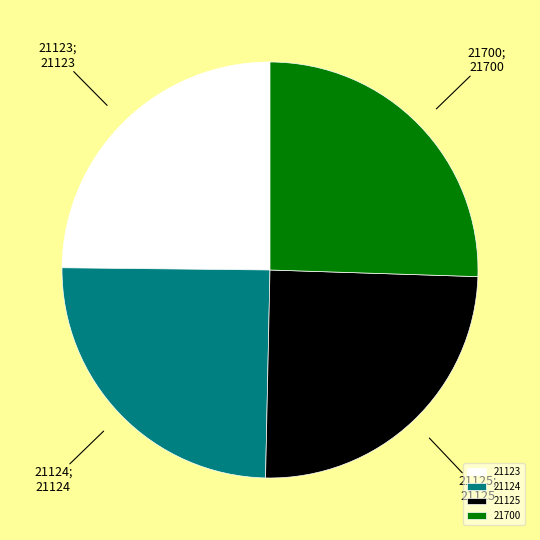

Which category has the biggest portion of the pie?

21700